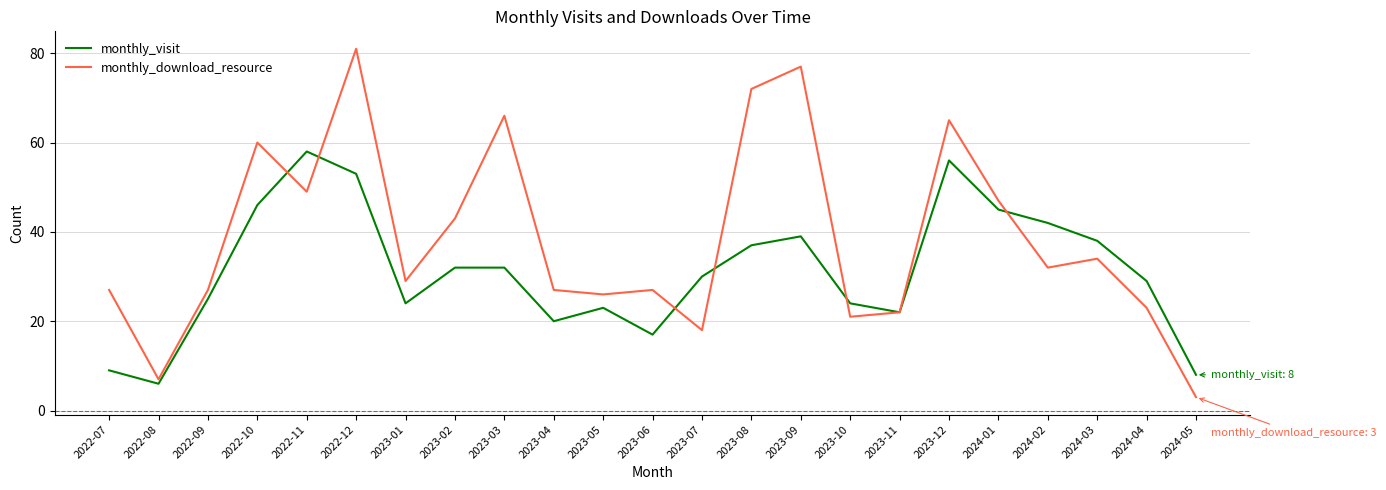

How many lines are shown in the chart?

2